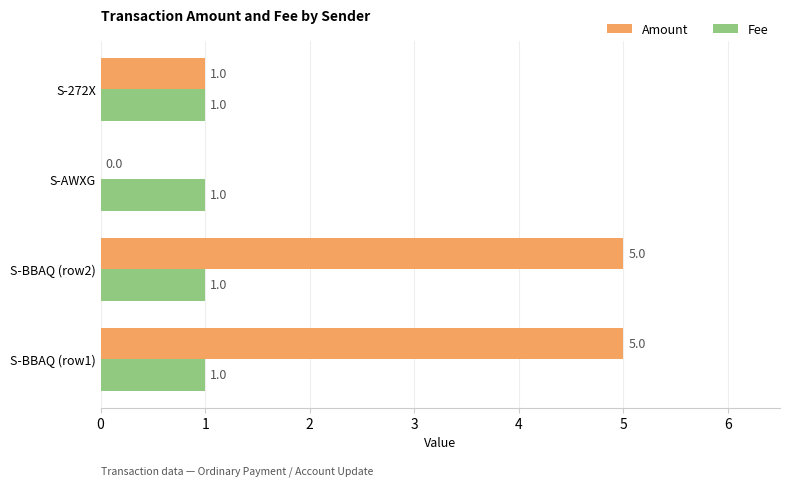

What is the maximum value for Amount?

5